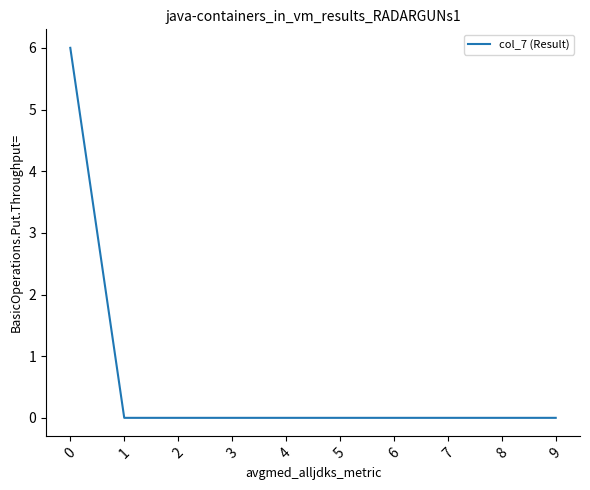

Reading right to left, what are all the values shown in this chart?

9=0	8=0	7=0	6=0	5=0	4=0	3=0	2=0	1=0	0=6